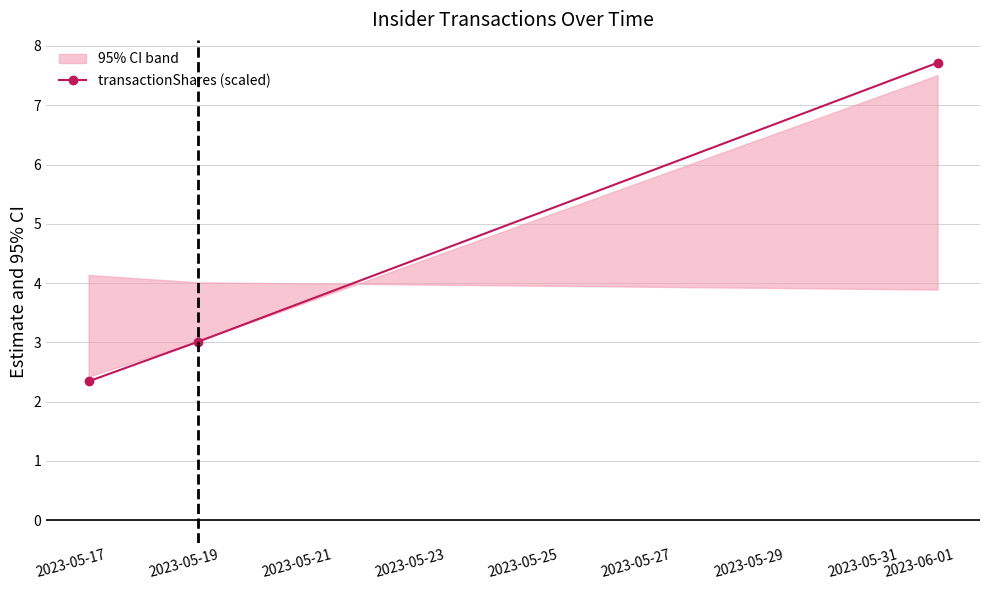

What is the lowest value of the transactionShares (scaled) series?

2.3